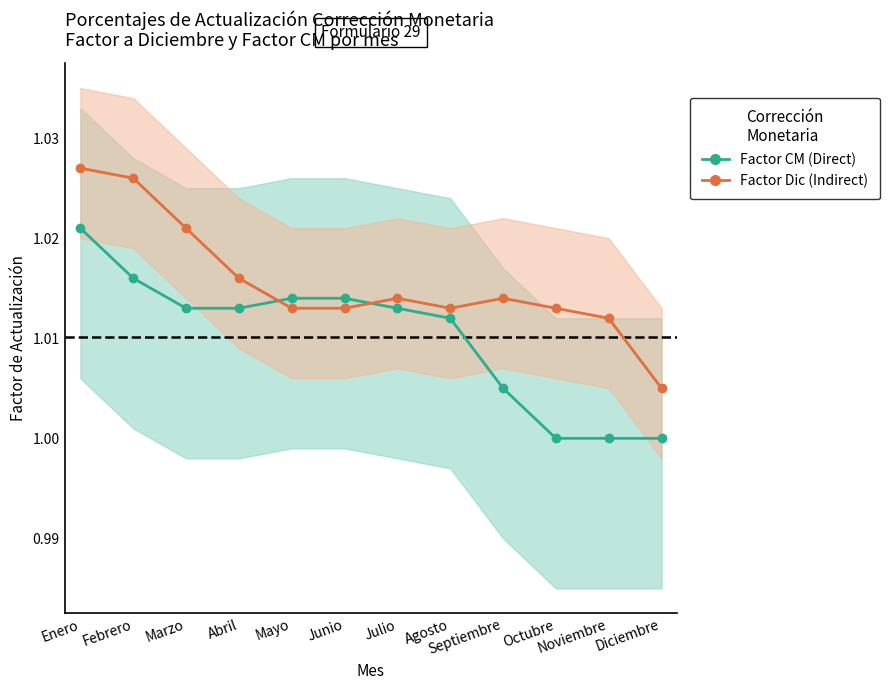

List the series in order of their peak value, lowest first.

Direct, Indirect